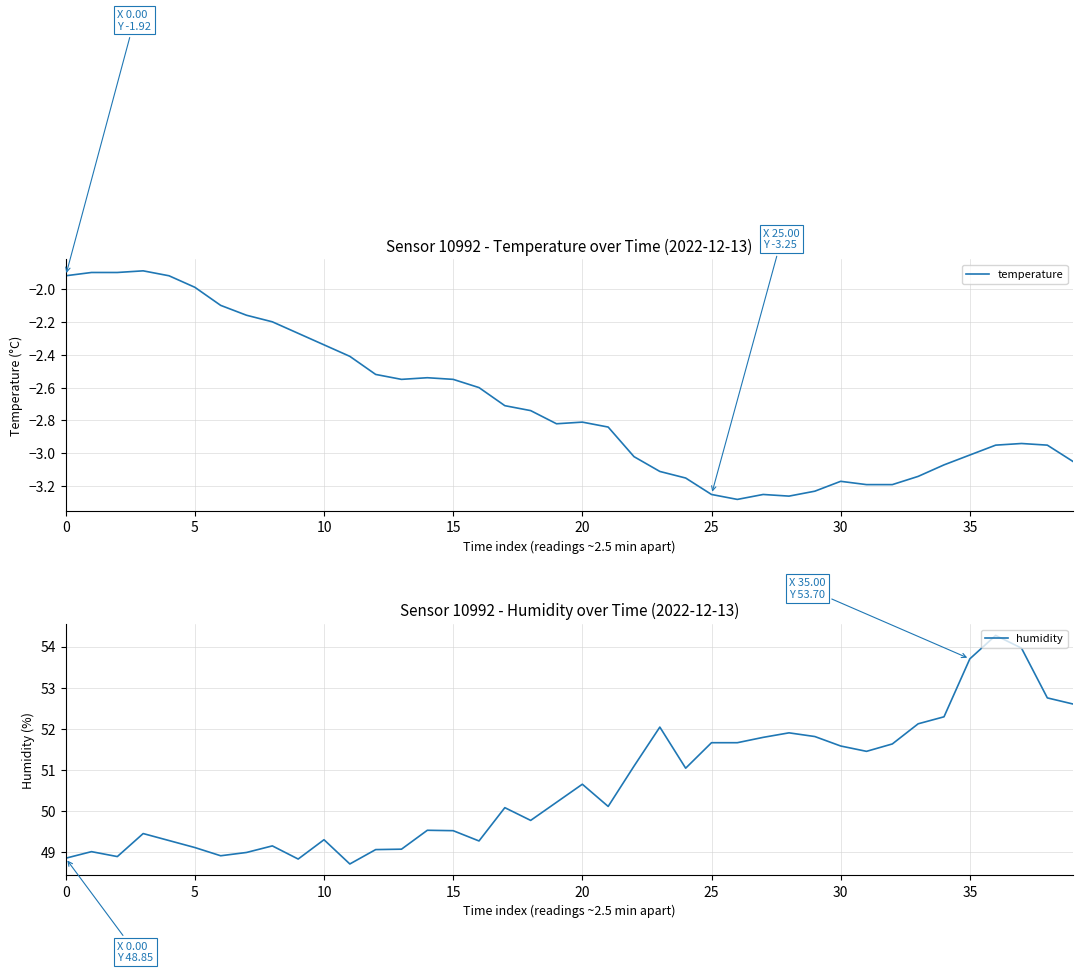

What is the maximum value for humidity?

54.3